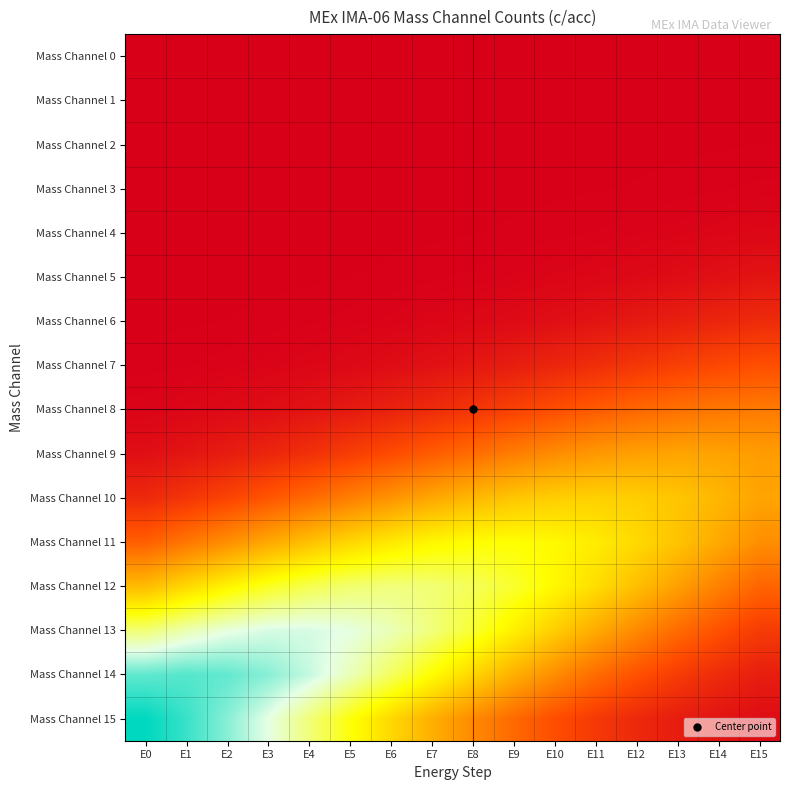

Which series changed the most between E6 and E8?

Mass Channel 15